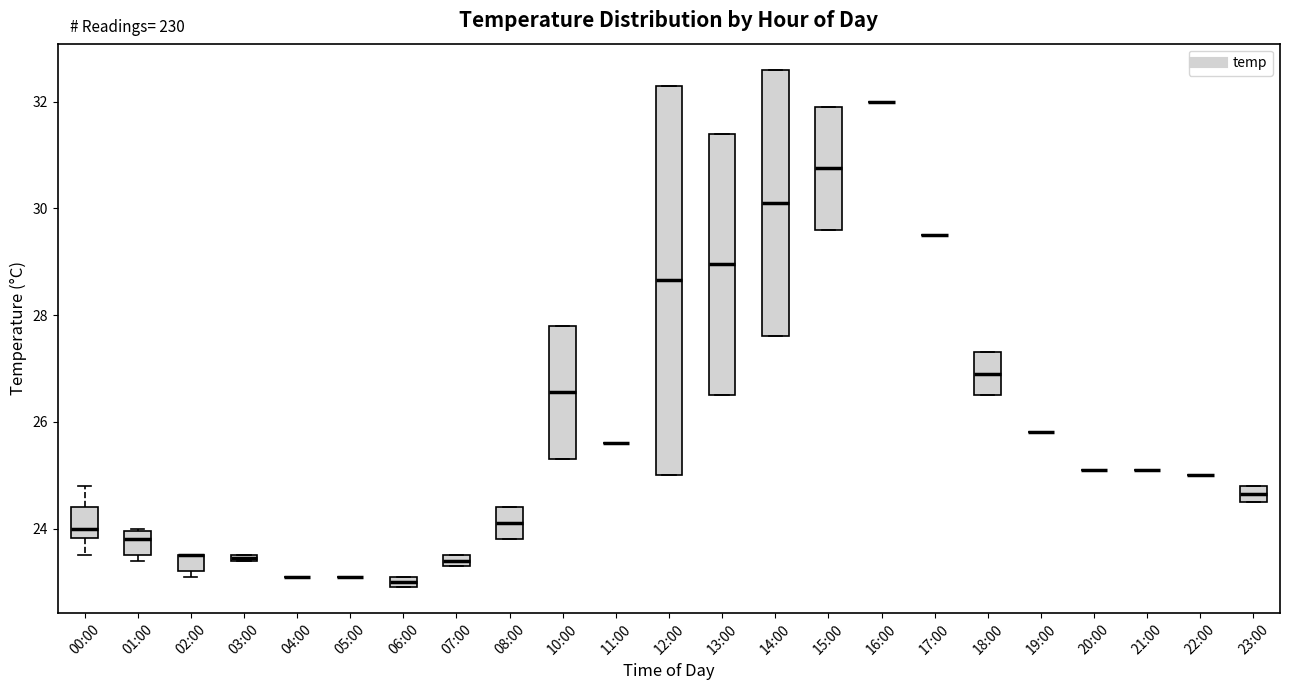

Comparing the boxes themselves (not the whiskers), which one is the tallest?

12:00